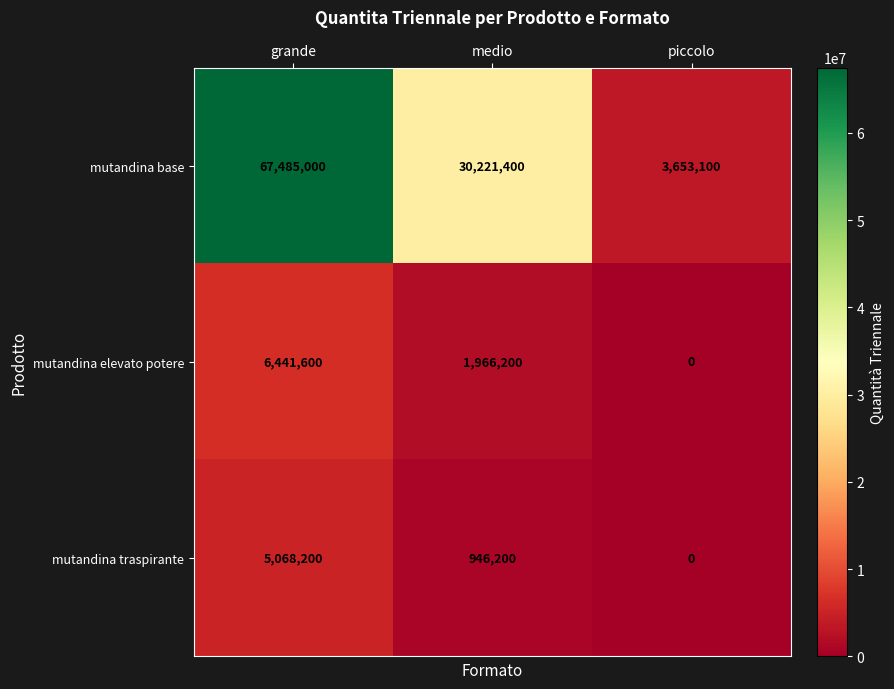

What value does the mutandina elevato potere series have at grande, to the nearest 100?

6441600